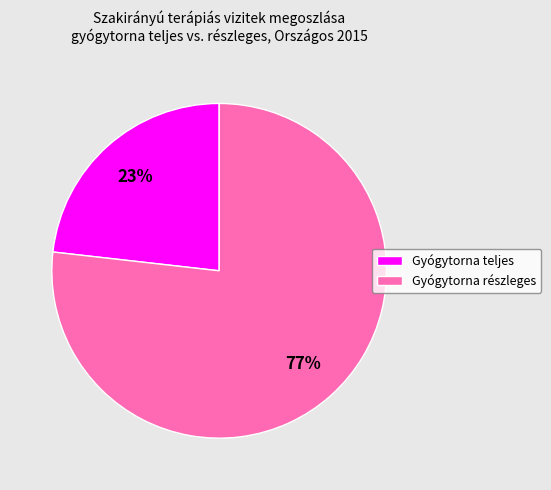

Approximately how many times larger is the value at Gyógytorna részleges compared to Gyógytorna teljes?

3.3